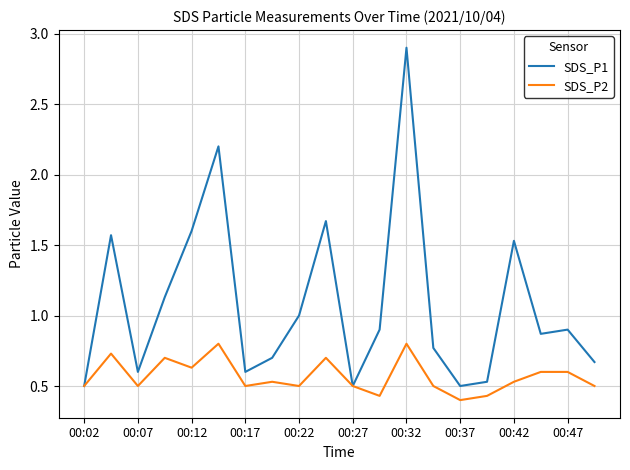

Which series has the largest range (max minus min)?

SDS_P1